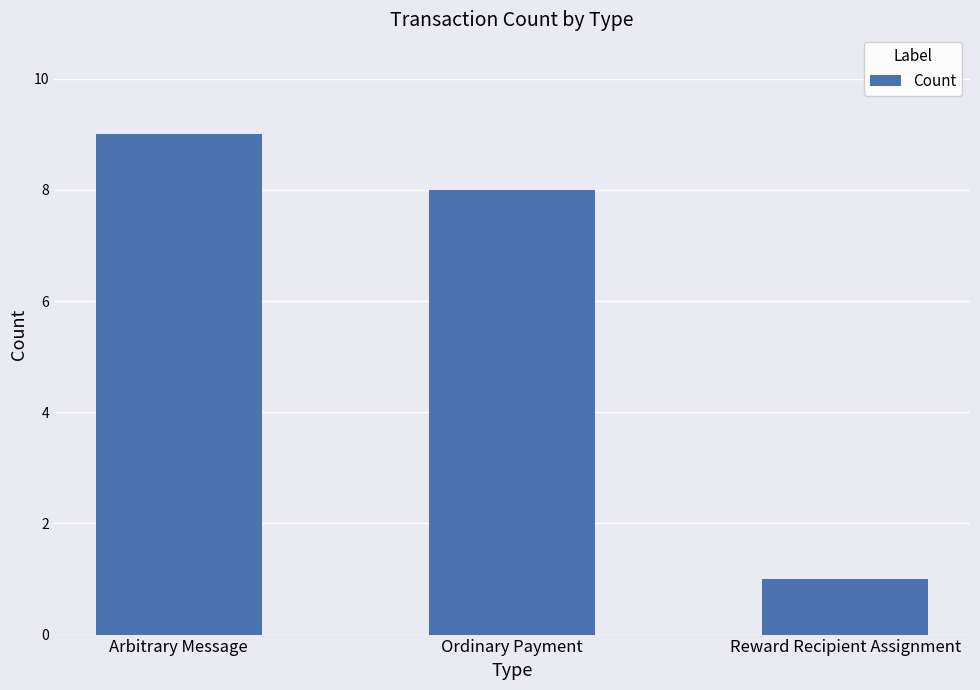

What is the value of the 1st bar from the left?

9